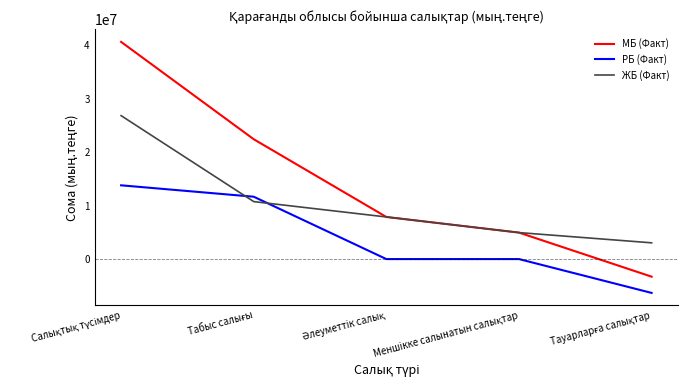

What is the smallest value displayed?

-6331037